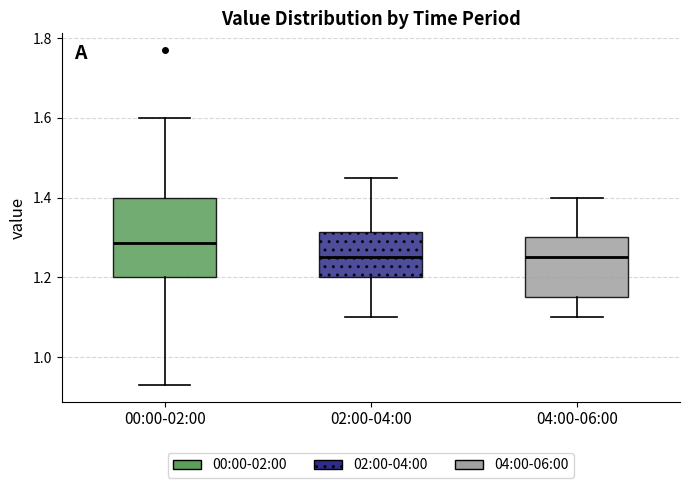

Reading left to right, transcribe this box plot: for each box, give where its median line is, the range the box spans, and where its two whiskers end, as read against the y-axis. The values are not printed on the chart, so give them approximately, as read against the axis.

00:00-02:00: median 1.28, box 1.20 to 1.40, whiskers 0.94 to 1.60
02:00-04:00: median 1.26, box 1.20 to 1.32, whiskers 1.10 to 1.46
04:00-06:00: median 1.26, box 1.16 to 1.30, whiskers 1.10 to 1.40